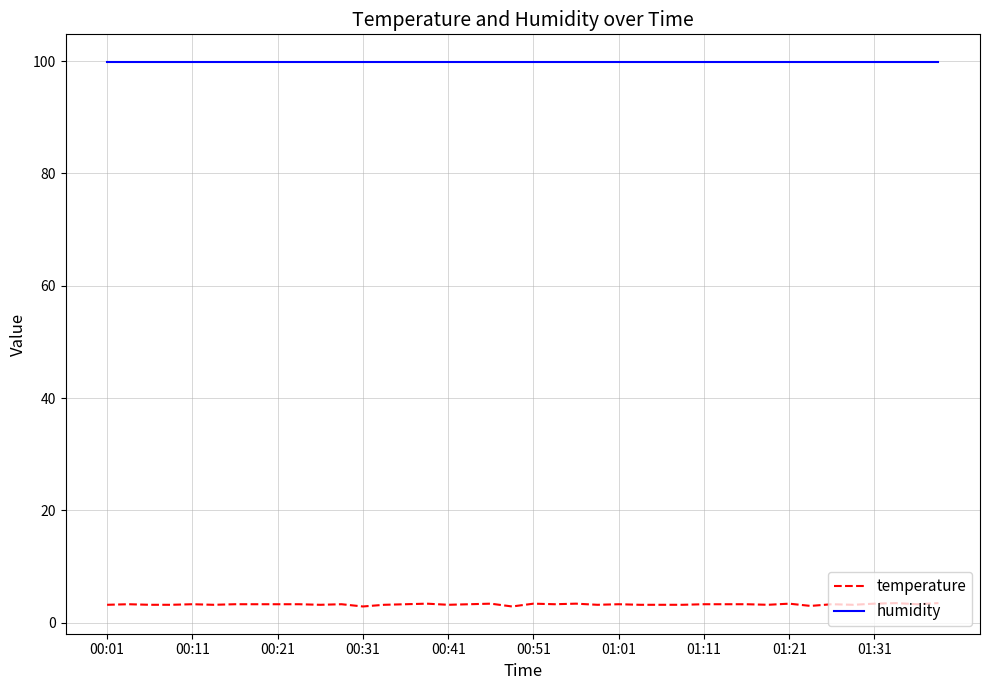

List the series in order of their peak value, highest first.

humidity, temperature